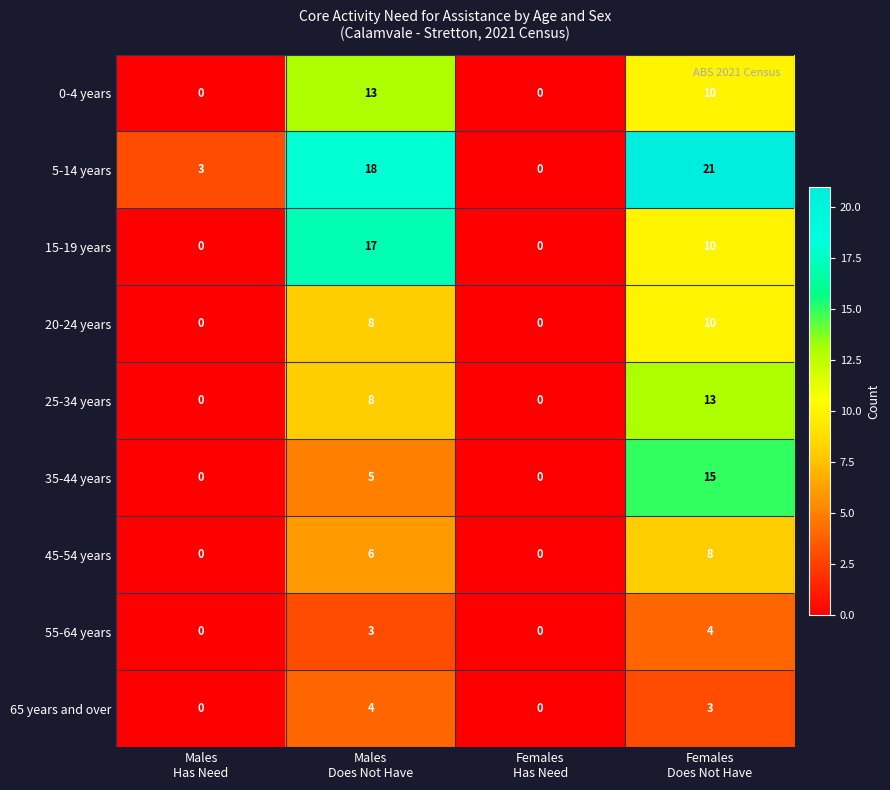

Which series has the largest total across all categories?

5-14 years